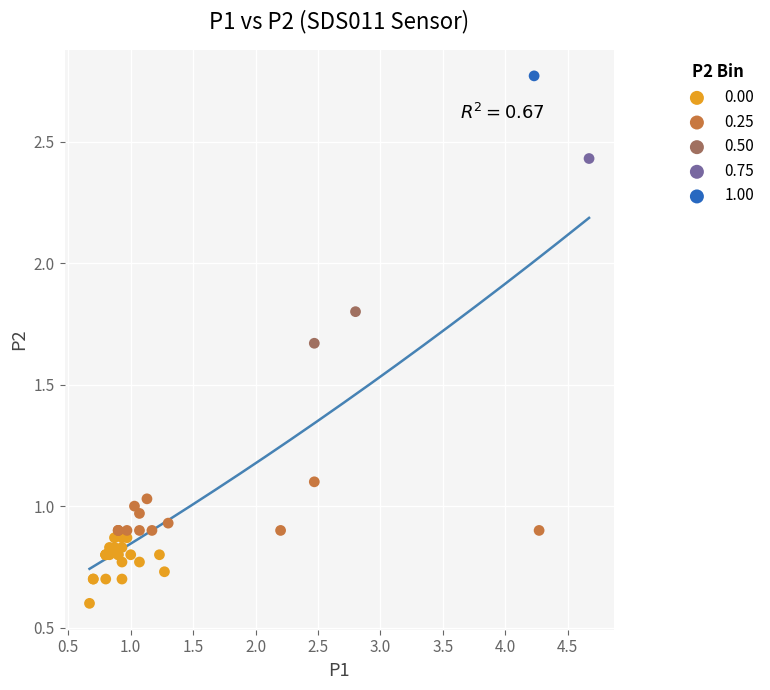

What are all the series names shown in the legend?

0.00, 0.25, 0.50, 0.75, 1.00